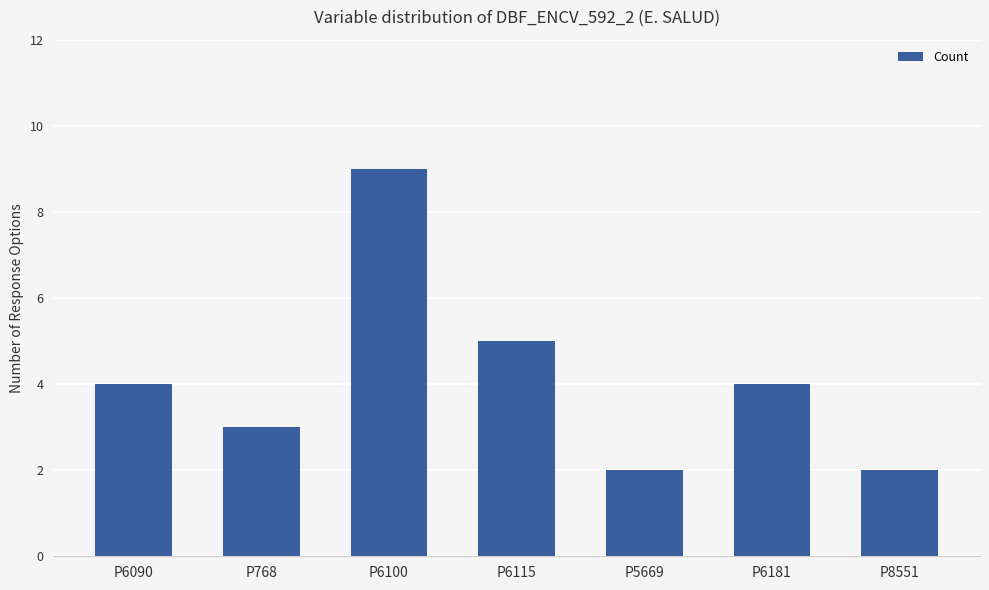

What is the approximate value at P6100?

9